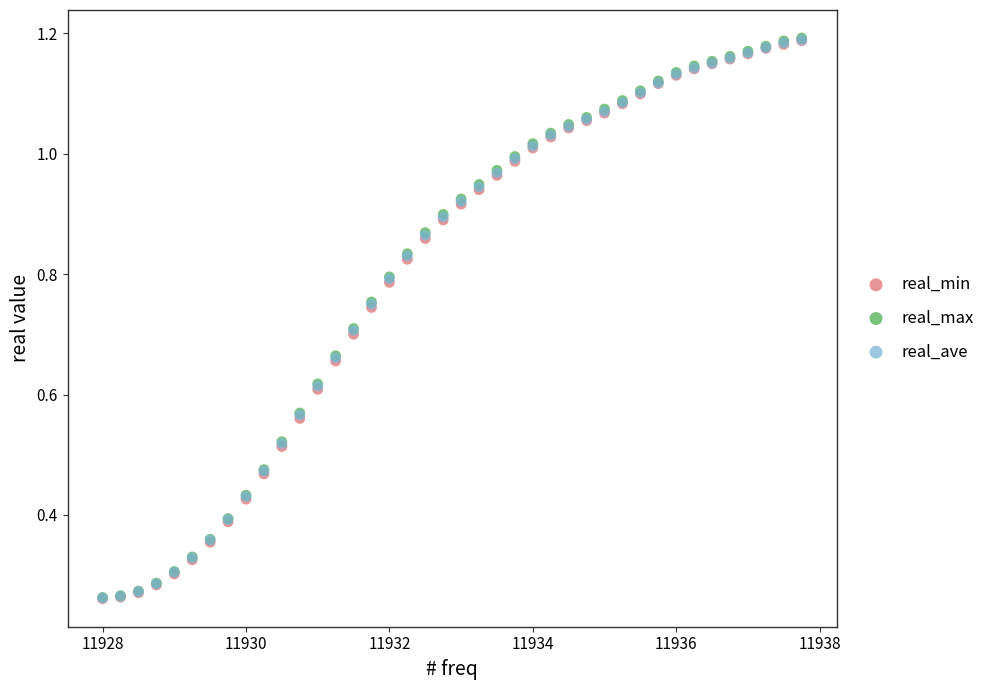

Which series has the widest spread of Y values?

real_max